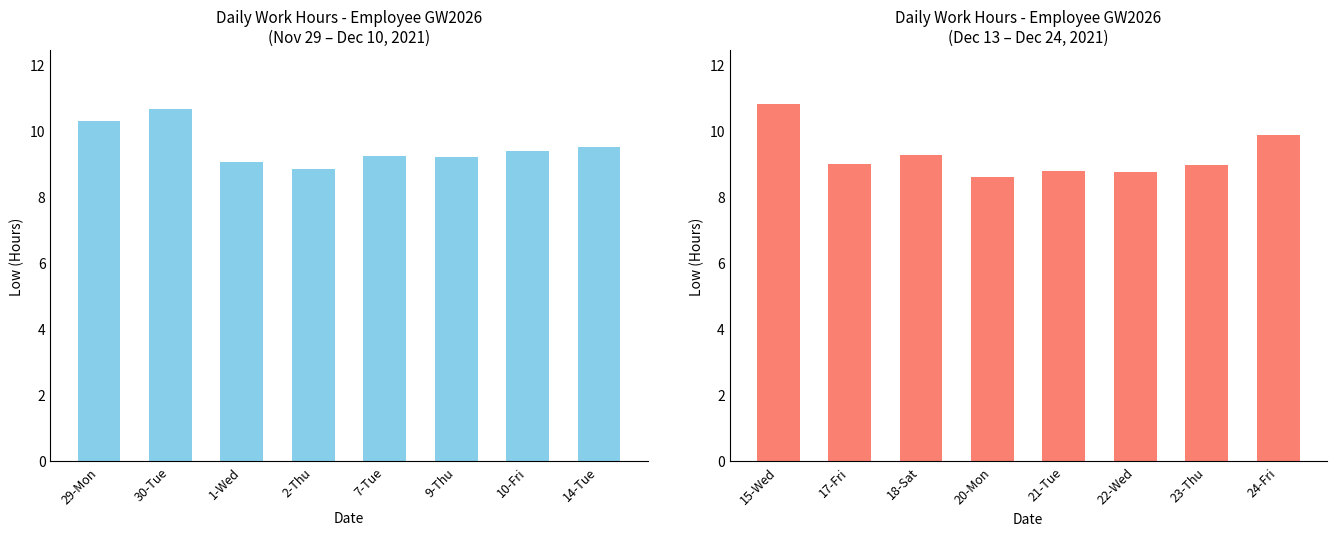

Is the value of Low (first half) at 2-Thu greater than the value of Low (second half) at 14-Tue?

No